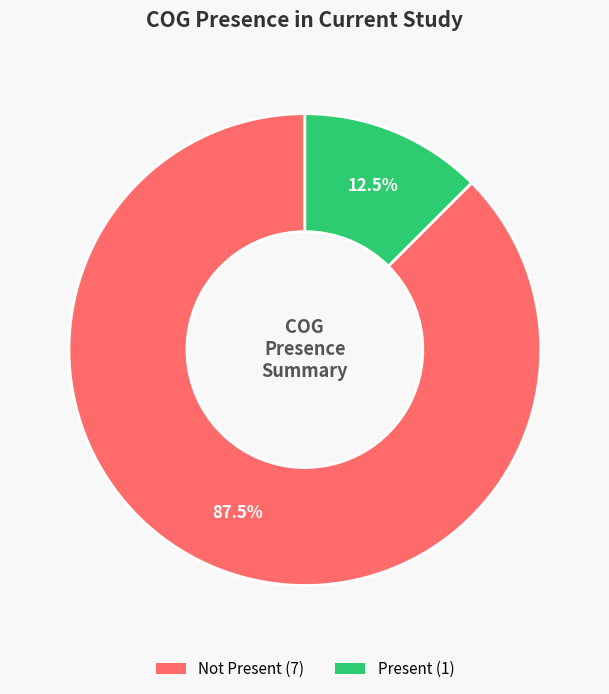

Does any single category account for the majority?

Yes